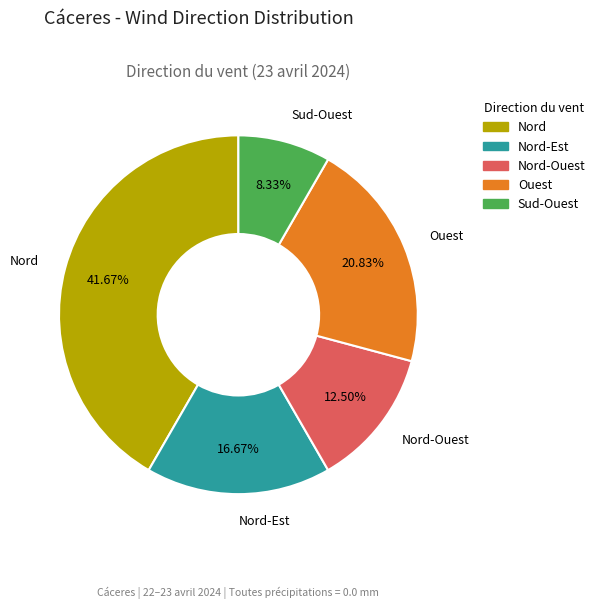

Count the number of slices in the pie.

5